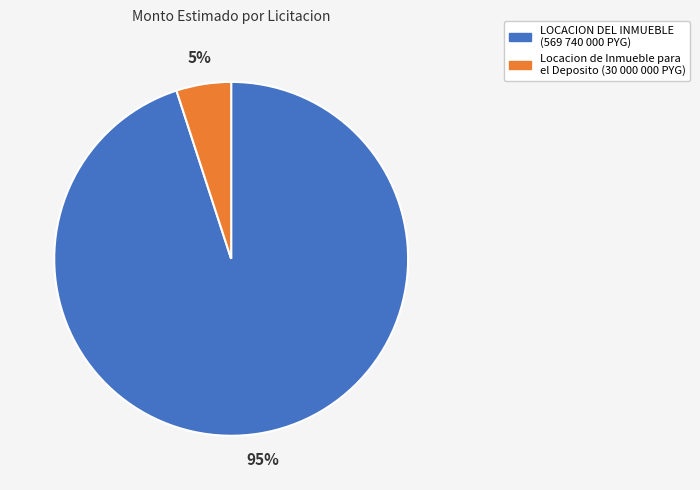

To the nearest percent, what is the difference between the largest and smallest slice percentages?

90%